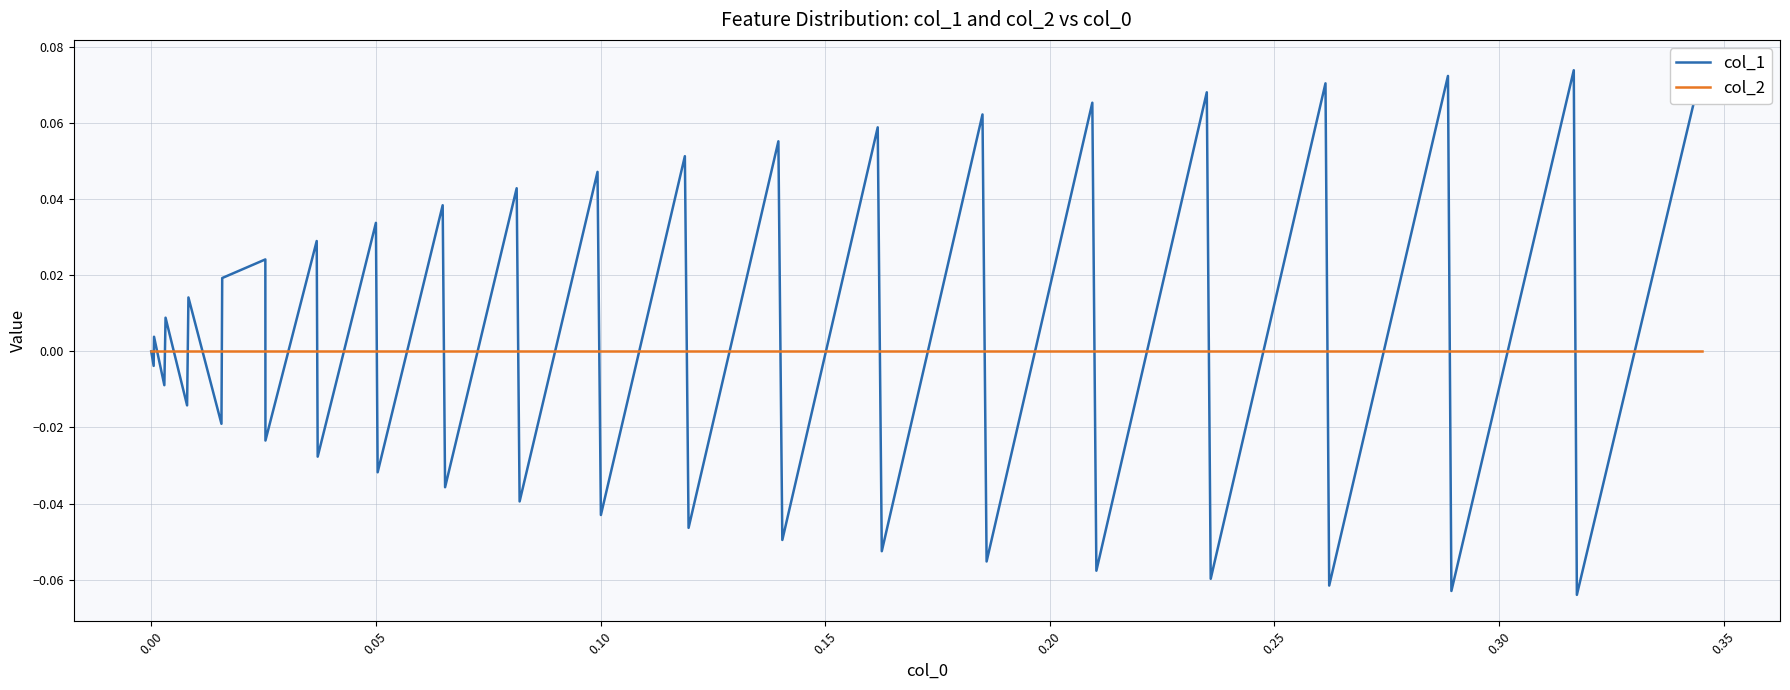

What is the smallest value displayed?

-0.1